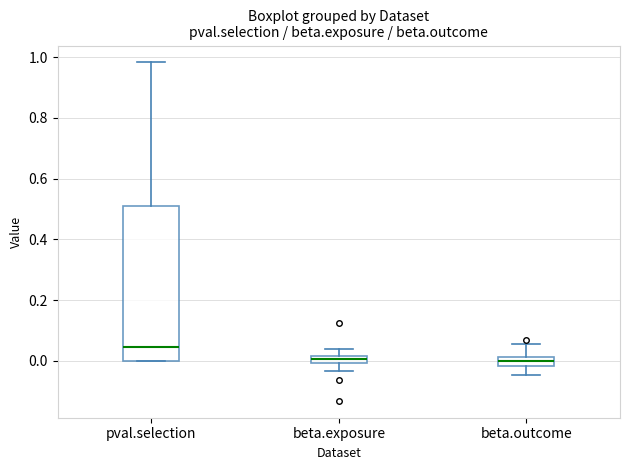

Which box has the highest median line?

pval.selection